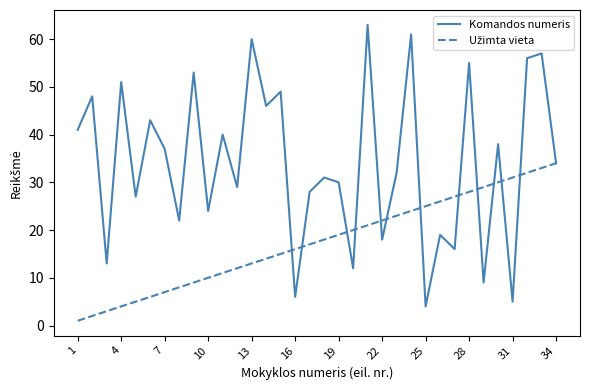

Which series has the widest spread of values?

Komandos numeris